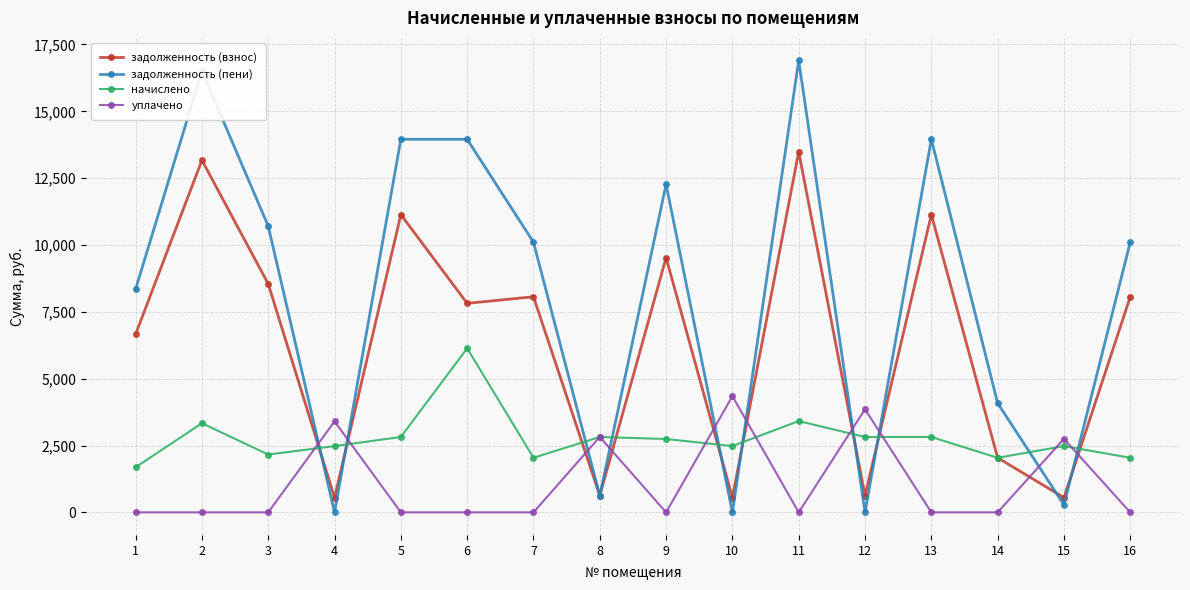

The начислено series shows 3736.2 at 9. True or false?

False